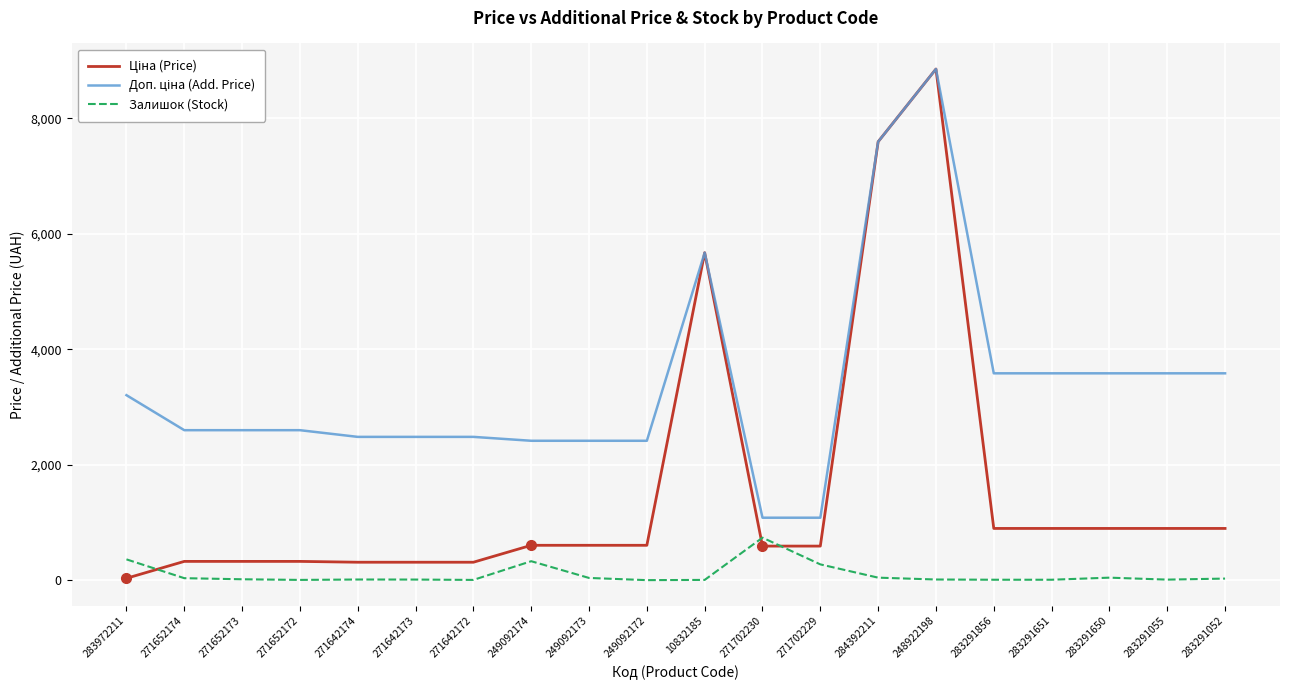

True or false: Залишок (Stock) has a value of 11.0 at 248922198.

True